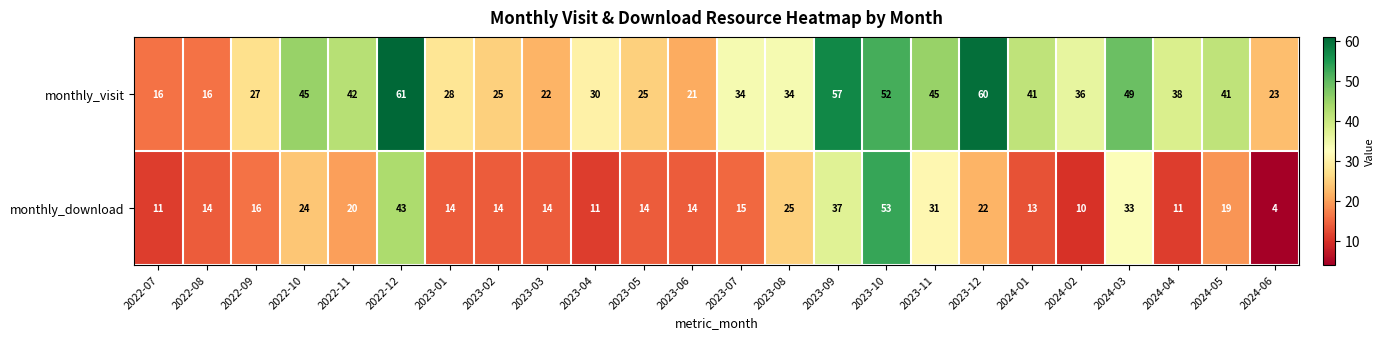

True or false: monthly_download has a value of 15 at 2023-11.

False